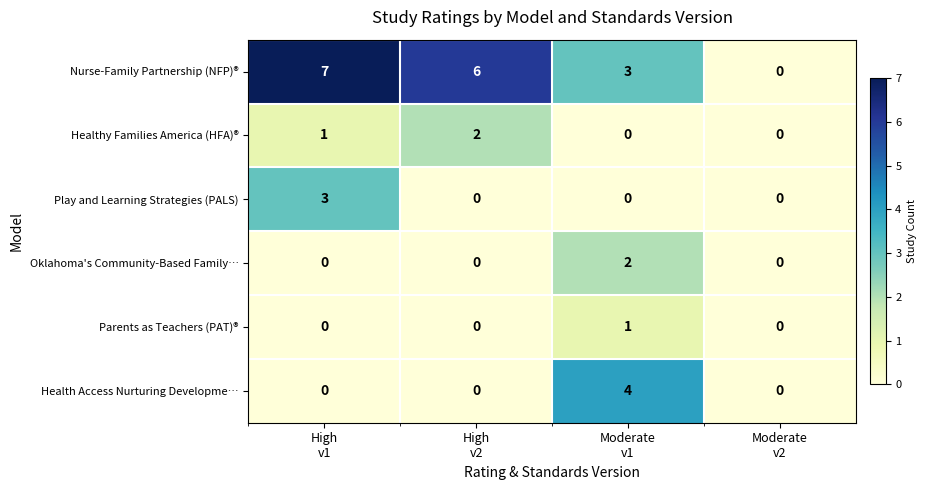

How many Nurse-Family Partnership (NFP)® values are between 3 and 7?

3